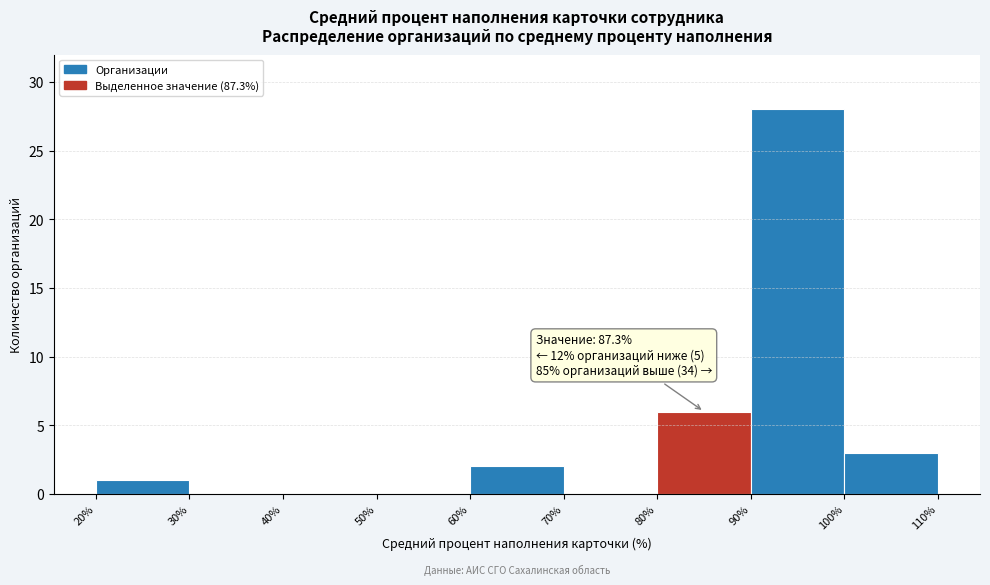

Over which range of the x-axis is the bar tallest?

90% to 100%